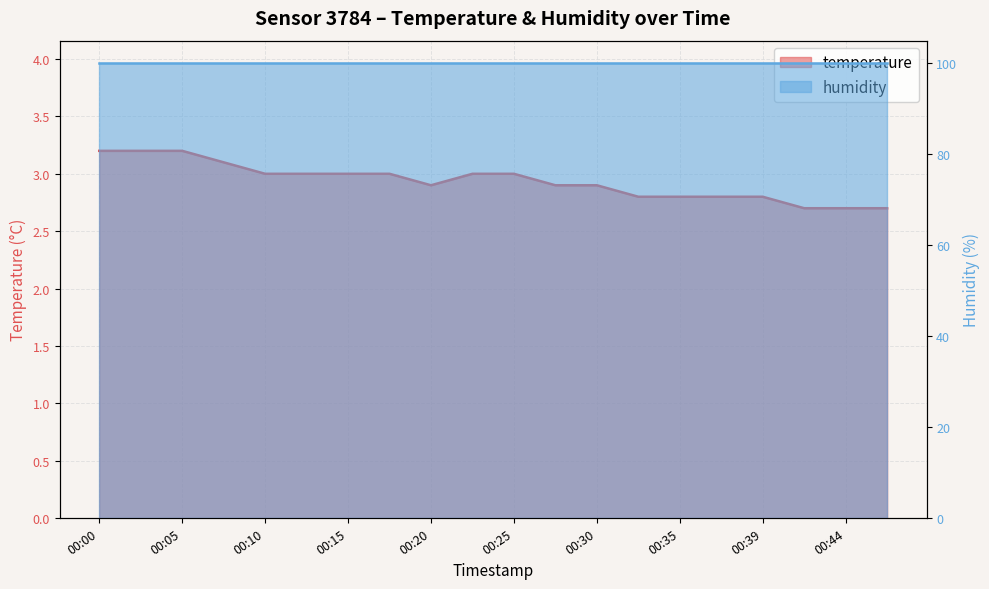

The chart shows a value of 0.7 at 00:47. True or false?

False